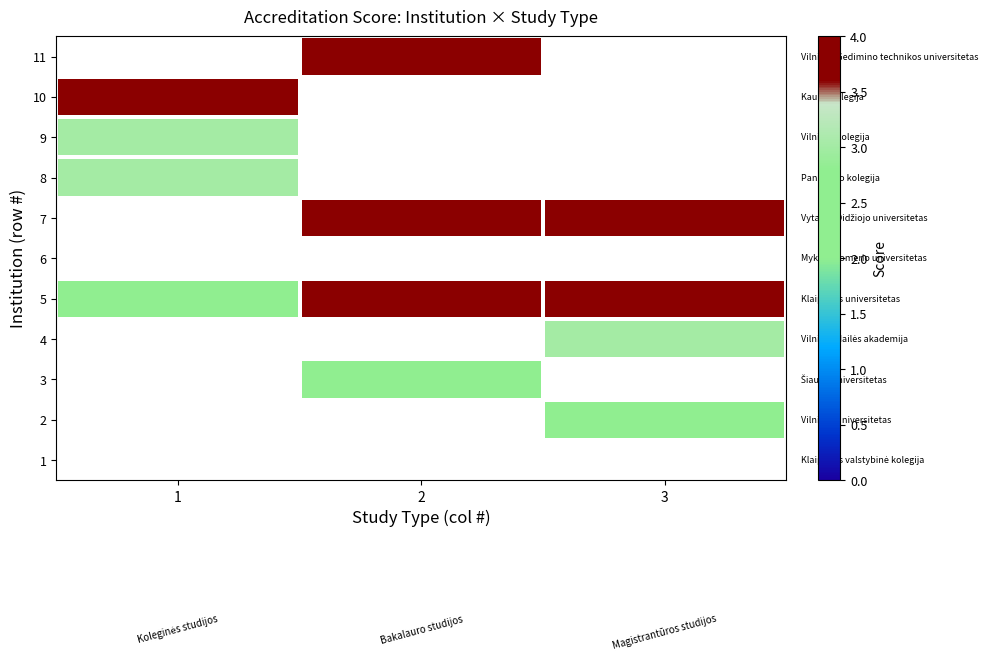

Count the number of categories in the chart.

3